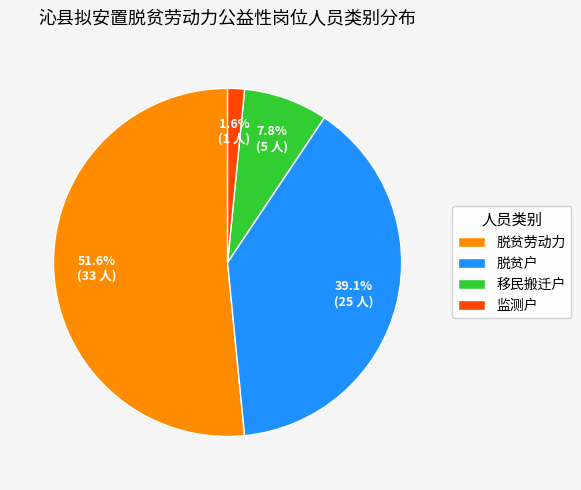

To the nearest percent, what is the combined percentage of 移民搬迁户 and 脱贫劳动力?

59%